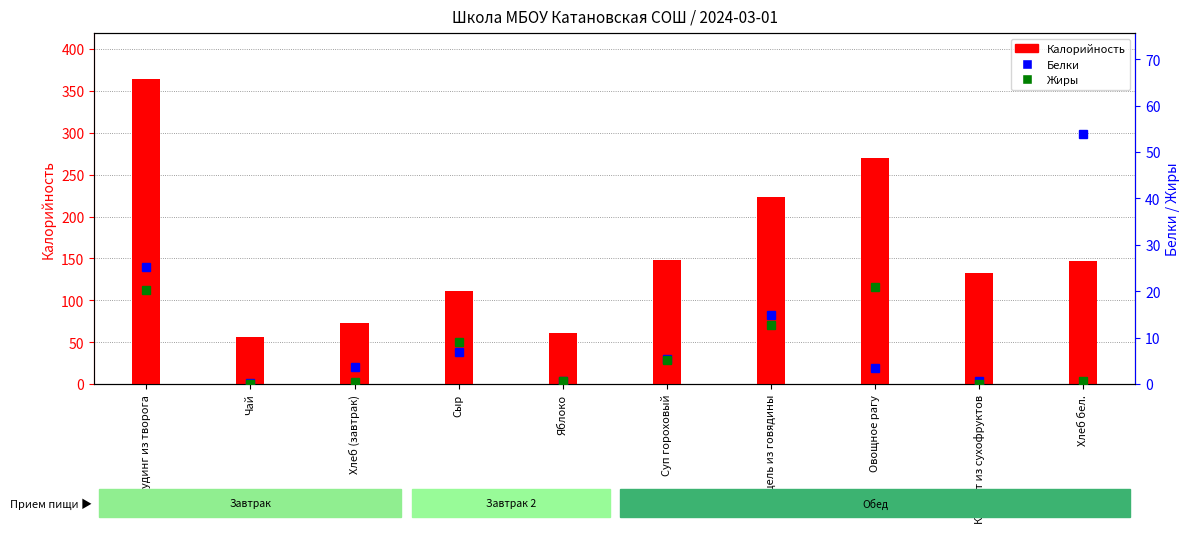

Is it true that Белки equals 25.2 at Пудинг из творога?

True